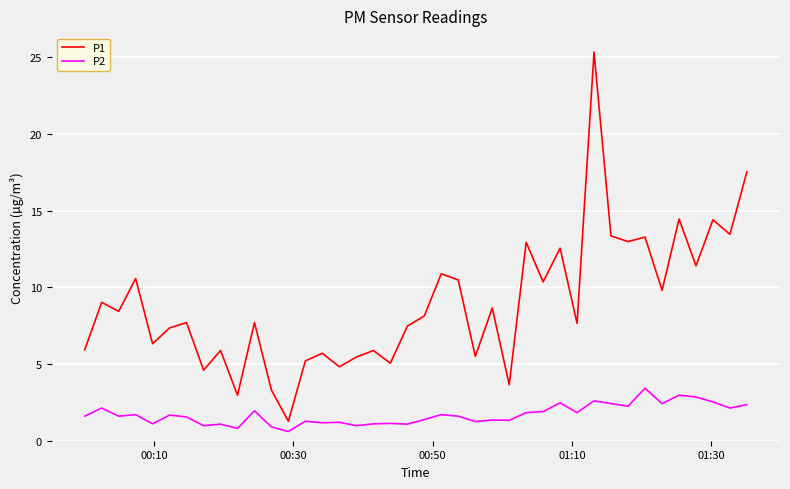

What is the difference between the maximum and minimum values in the P2 series?

2.8